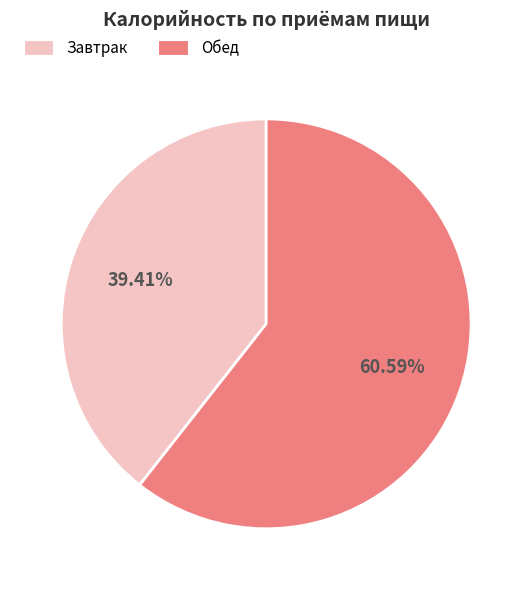

Which slice is the smallest?

Завтрак